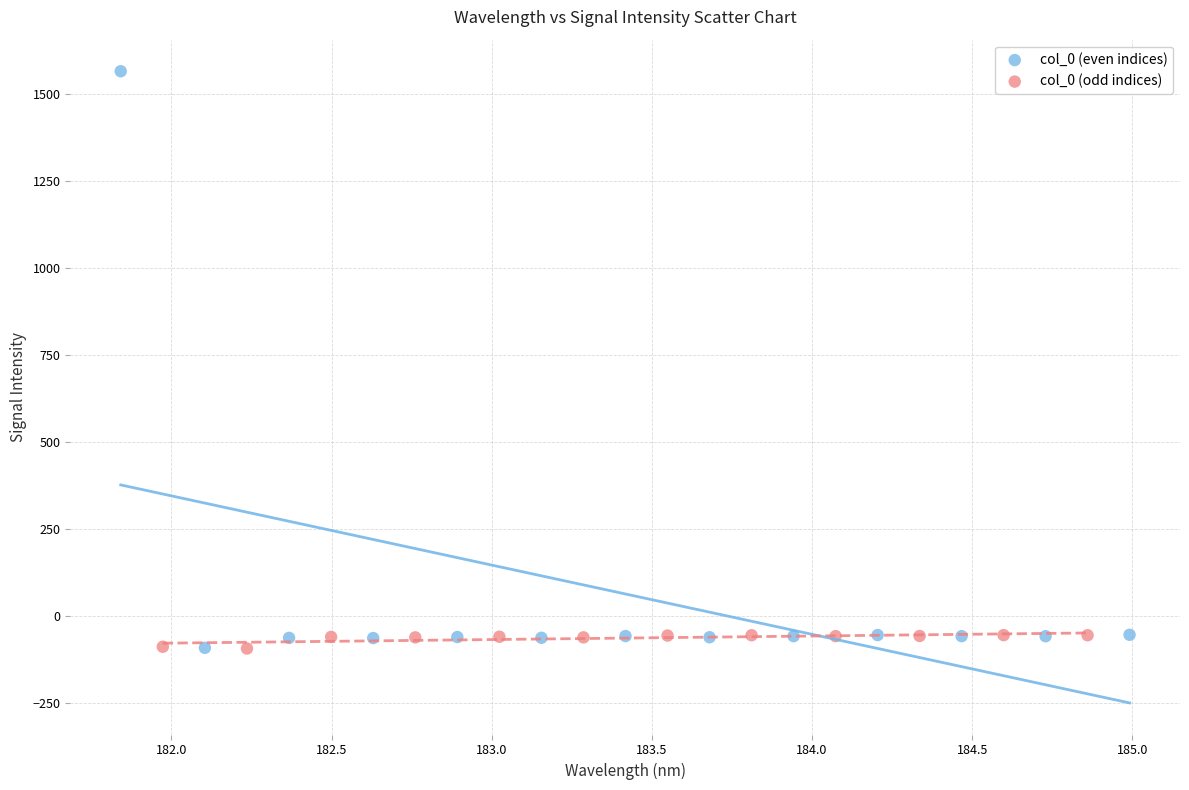

Which series has the widest spread of Y values?

col_0 (even indices)